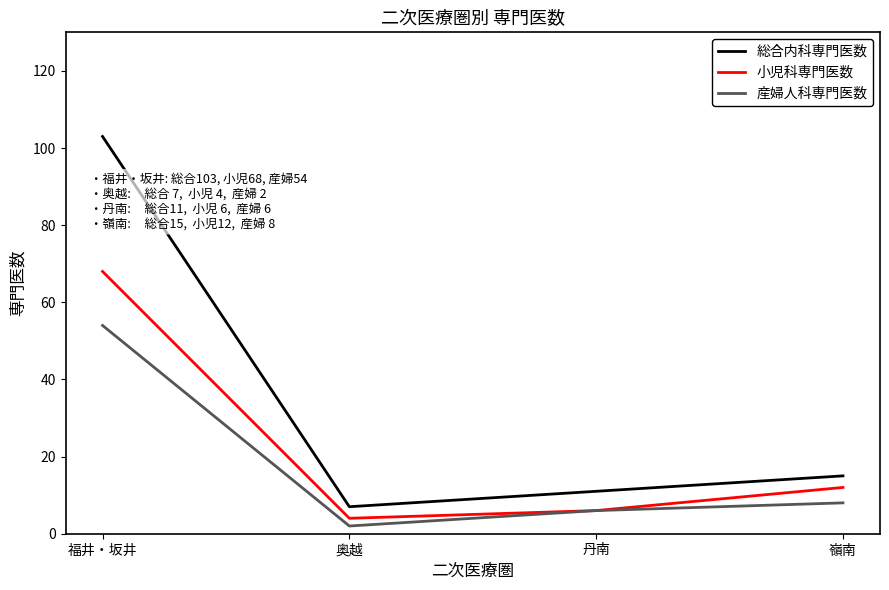

Is the value of 産婦人科専門医数 at 福井・坂井 greater than the value of 小児科専門医数 at 嶺南?

Yes